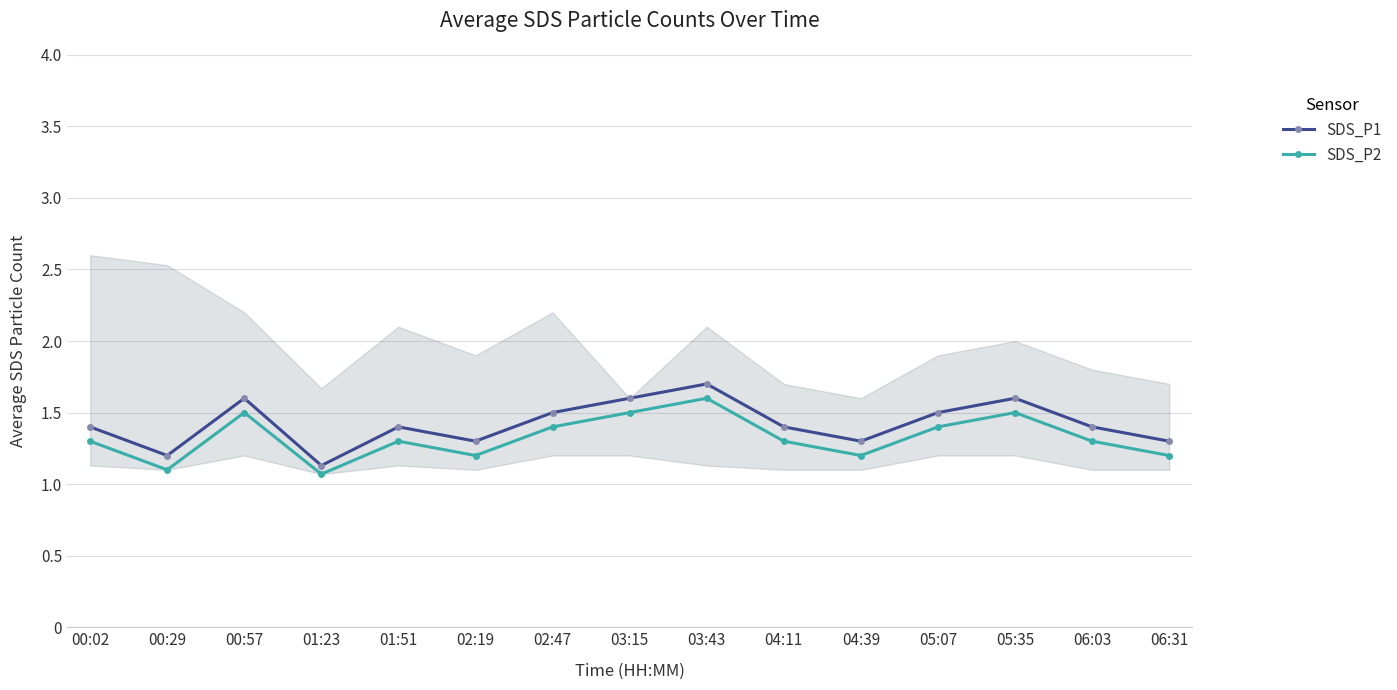

Reading left to right, extract all data points from this chart.

SDS_P1: 00:02=1.4	00:29=1.2	00:57=1.6	01:23=1.1	01:51=1.4	02:19=1.3	02:47=1.5	03:15=1.6	03:43=1.7	04:11=1.4	04:39=1.3	05:07=1.5	05:35=1.6	06:03=1.4	06:31=1.3
SDS_P2: 00:02=1.3	00:29=1.1	00:57=1.5	01:23=1.1	01:51=1.3	02:19=1.2	02:47=1.4	03:15=1.5	03:43=1.6	04:11=1.3	04:39=1.2	05:07=1.4	05:35=1.5	06:03=1.3	06:31=1.2